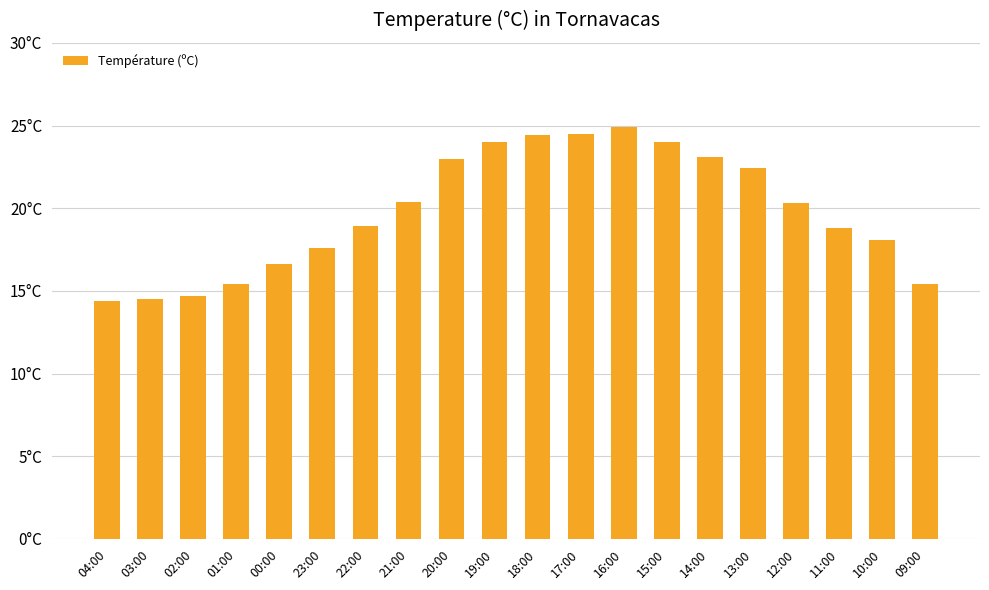

Is it true that the value at 17:00 is 24.5?

True